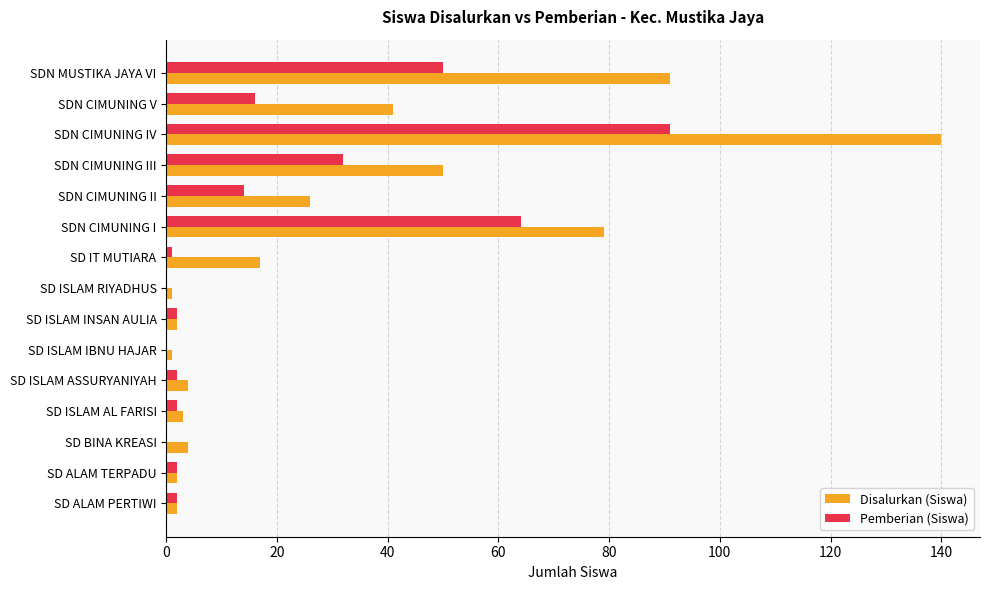

Is the value of Pemberian (Siswa) at SDN MUSTIKA JAYA VI greater than the value of Disalurkan (Siswa) at SDN CIMUNING I?

No